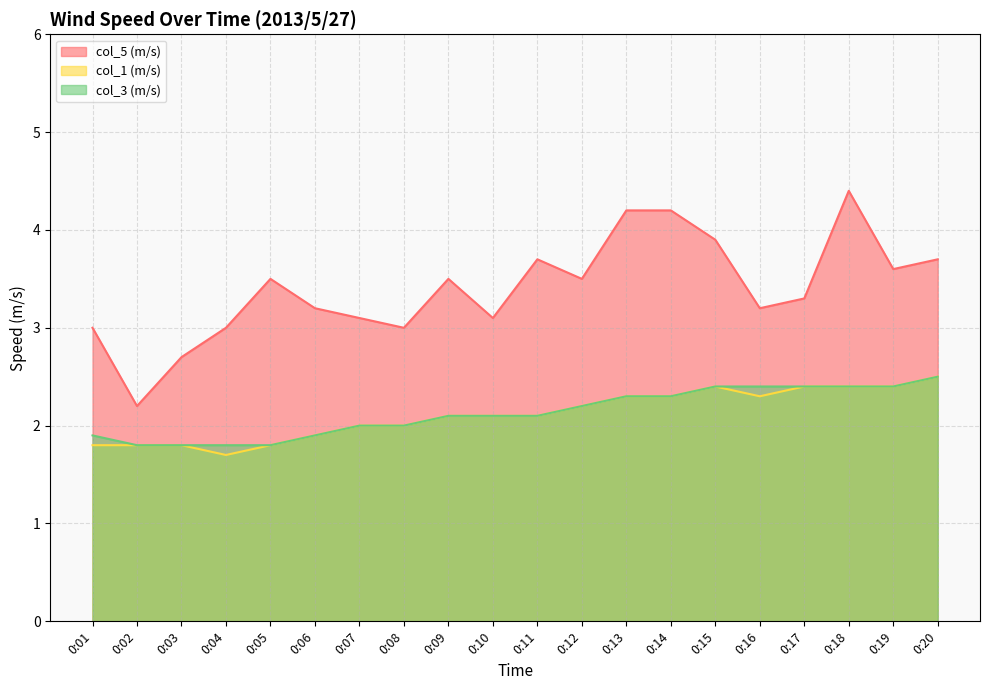

Rank the categories by col_1 (m/s) value from highest to lowest.

0:20, 0:15, 0:17, 0:18, 0:19, 0:13, 0:14, 0:16, 0:12, 0:09, 0:10, 0:11, 0:07, 0:08, 0:06, 0:01, 0:02, 0:03, 0:05, 0:04